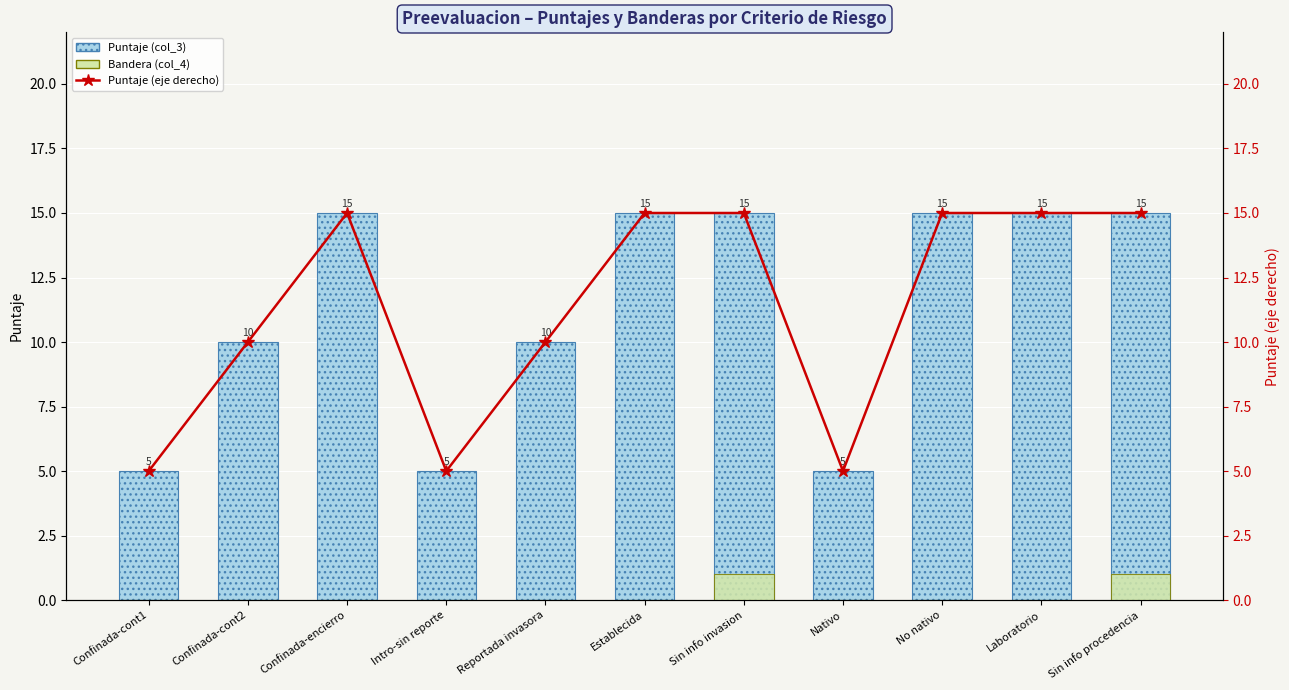

What position from the right is Nativo?

4